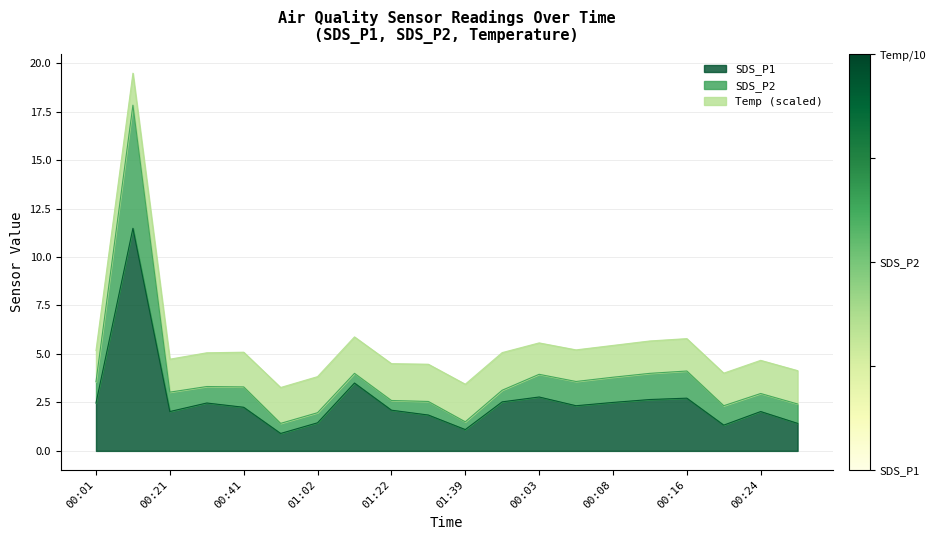

What is the difference between the highest and lowest values at 00:26?

1.0